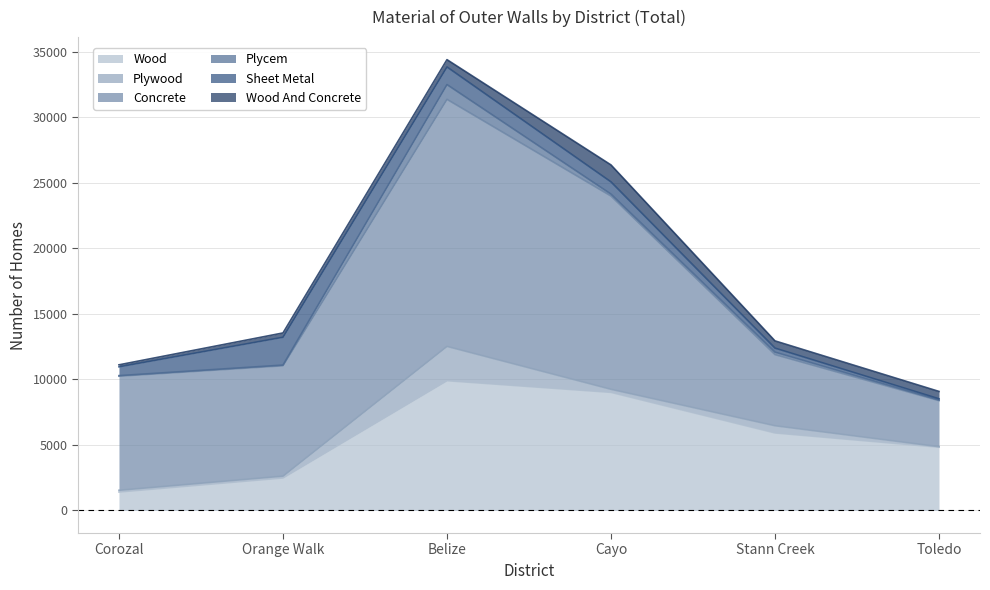

How many Concrete values are between 5429 and 14752?

4